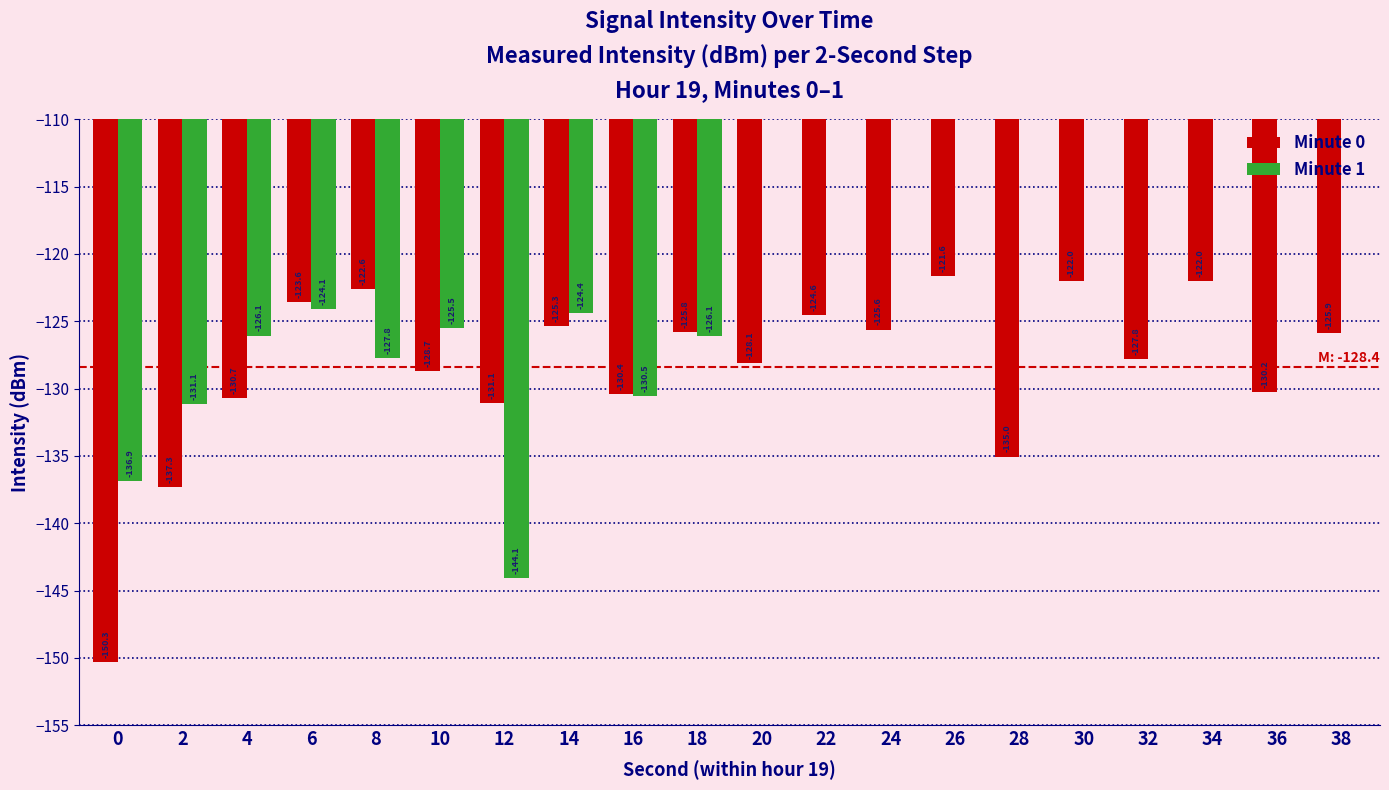

At 16, list the series in order from smallest to largest.

Minute 1, Minute 0